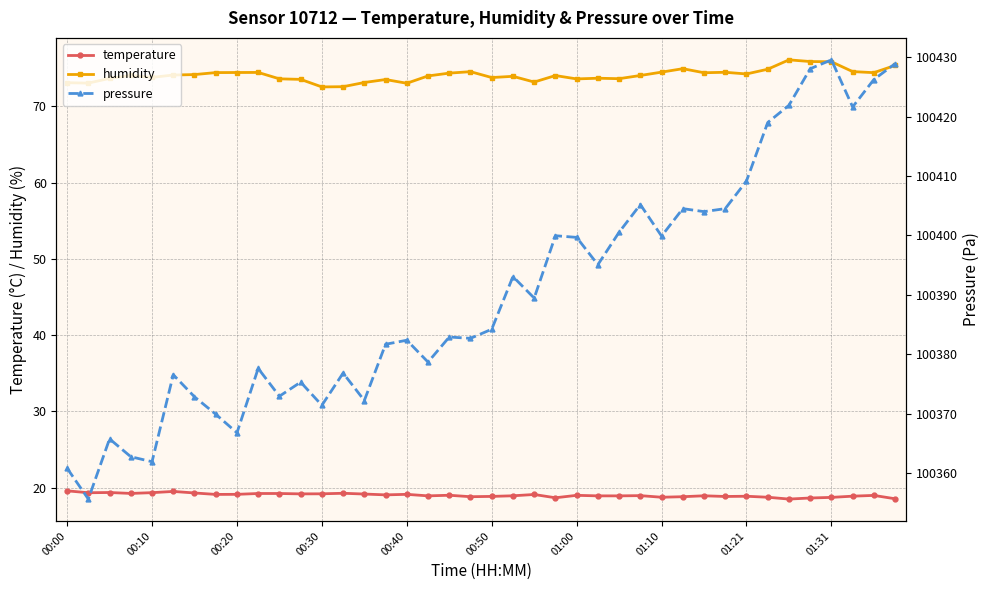

What is the total value across all series at 35?

100522.6